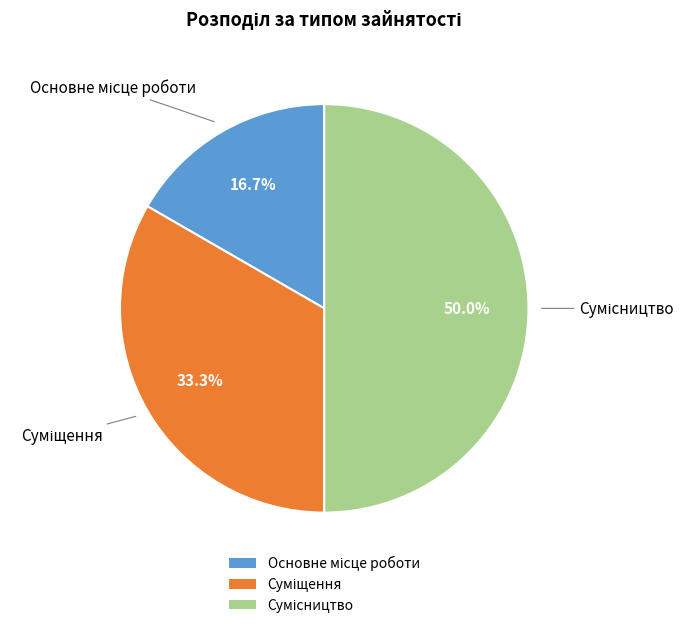

Count the number of slices in the pie.

3